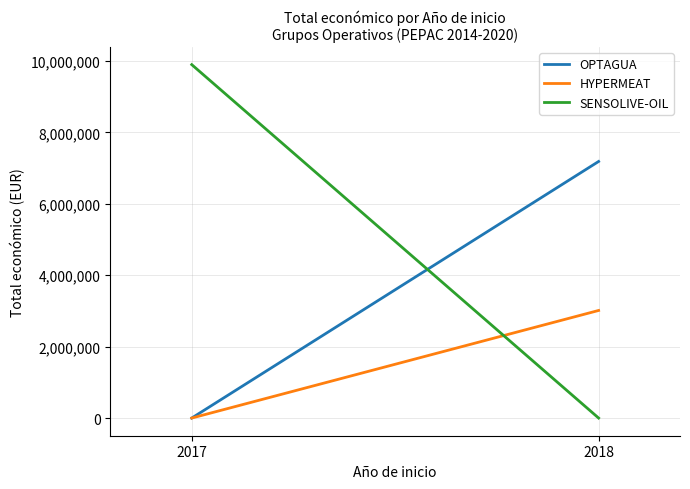

Where is OPTAGUA nearest to the value 3593826?

2017